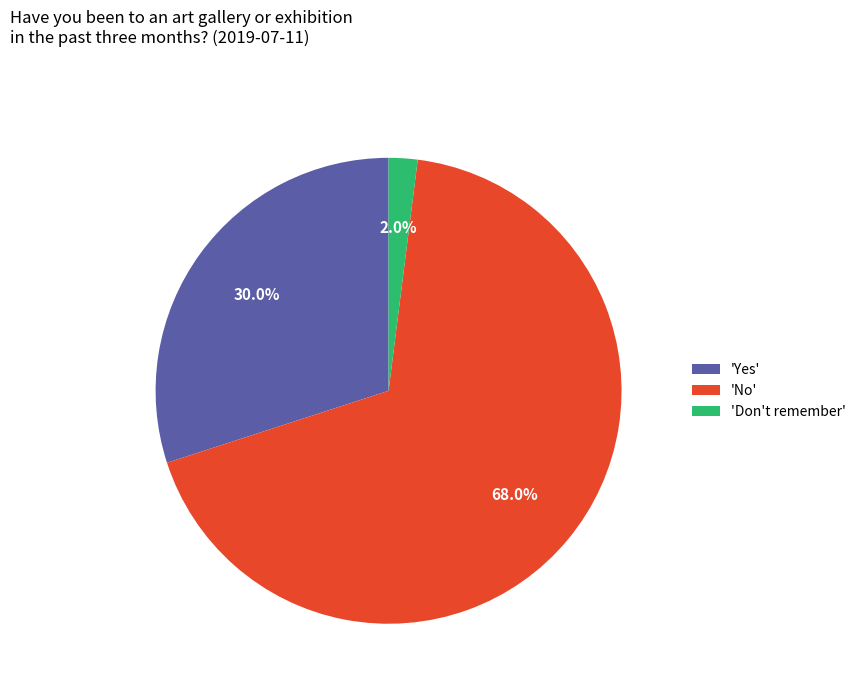

Combined, do 'Don't remember' and 'Yes' account for over 50%?

No